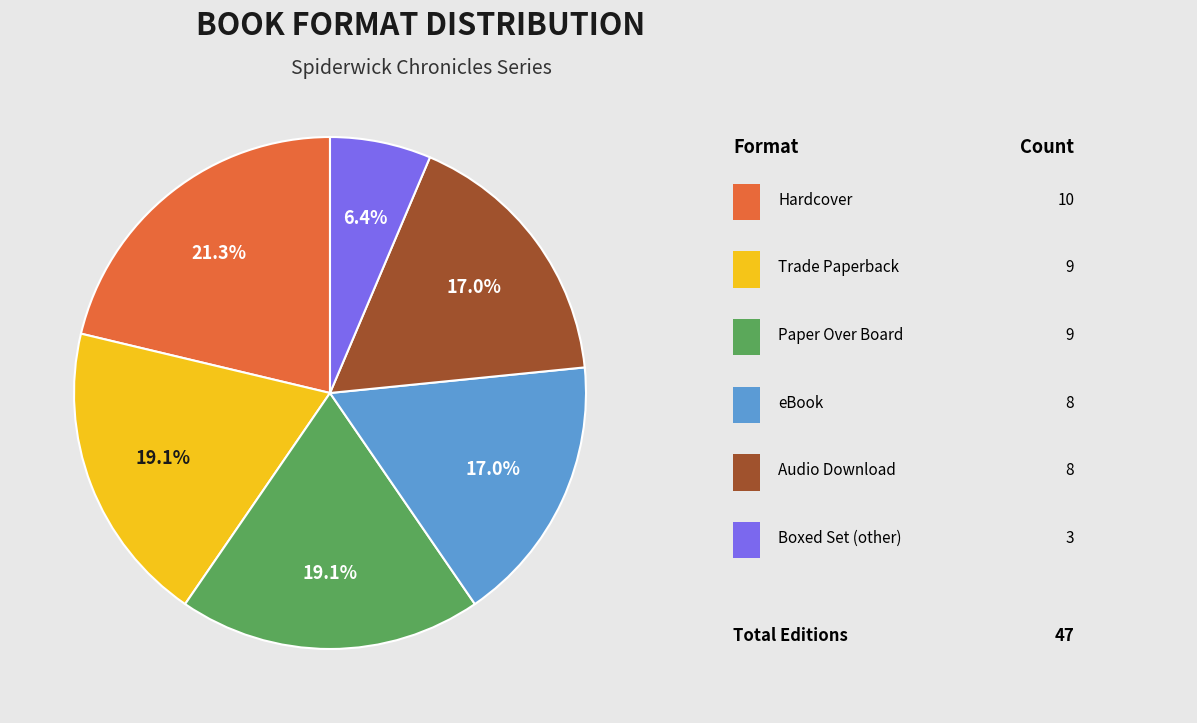

Is there a majority slice in this chart?

No